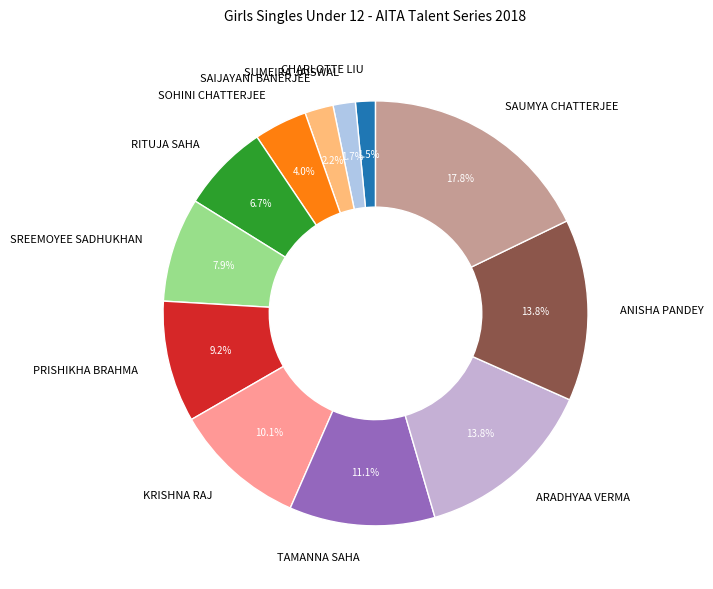

Which has a higher value, KRISHNA RAJ or ANISHA PANDEY?

ANISHA PANDEY